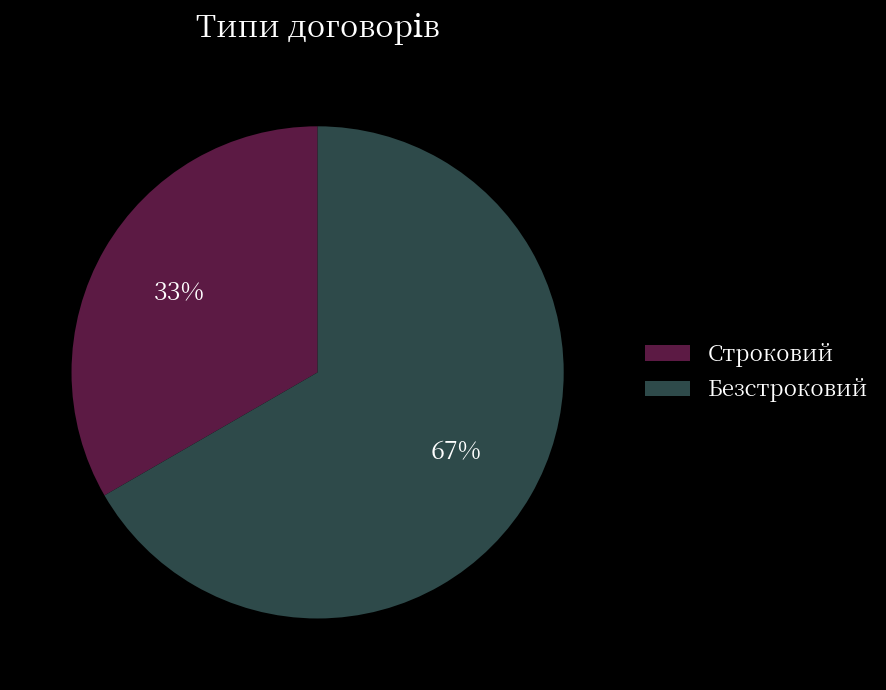

What is the smallest slice in the pie chart?

Строковий